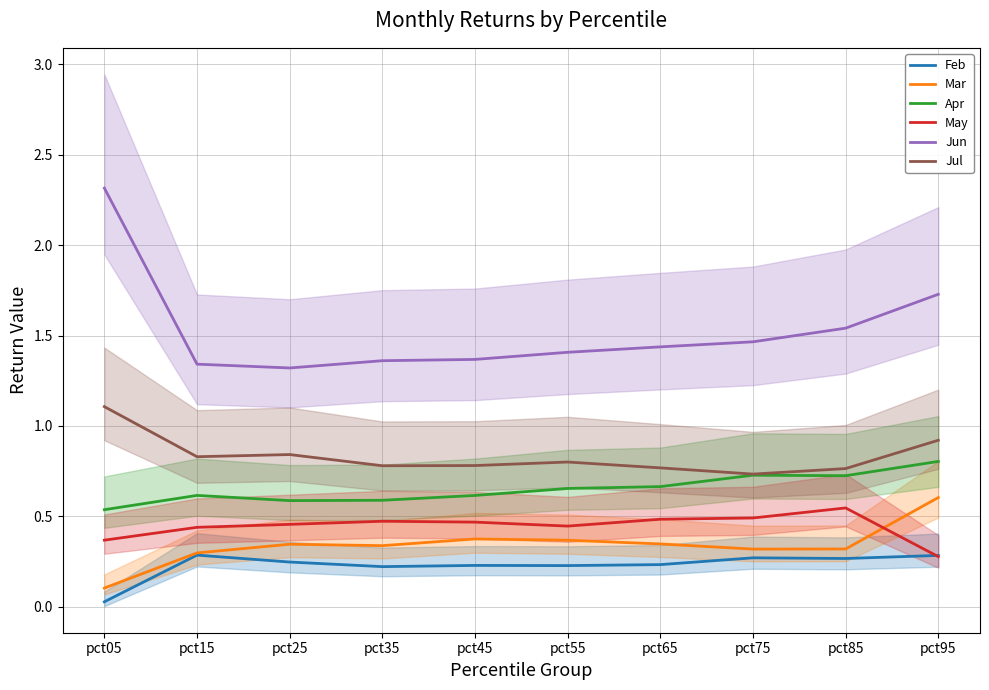

Reading left to right, list all the values displayed in this chart.

Feb: 0.0	0.3	0.2	0.2	0.2	0.2	0.2	0.3	0.3	0.3
Mar: 0.1	0.3	0.3	0.3	0.4	0.4	0.3	0.3	0.3	0.6
Apr: 0.5	0.6	0.6	0.6	0.6	0.7	0.7	0.7	0.7	0.8
May: 0.4	0.4	0.5	0.5	0.5	0.4	0.5	0.5	0.5	0.3
Jun: 2.3	1.3	1.3	1.4	1.4	1.4	1.4	1.5	1.5	1.7
Jul: 1.1	0.8	0.8	0.8	0.8	0.8	0.8	0.7	0.8	0.9